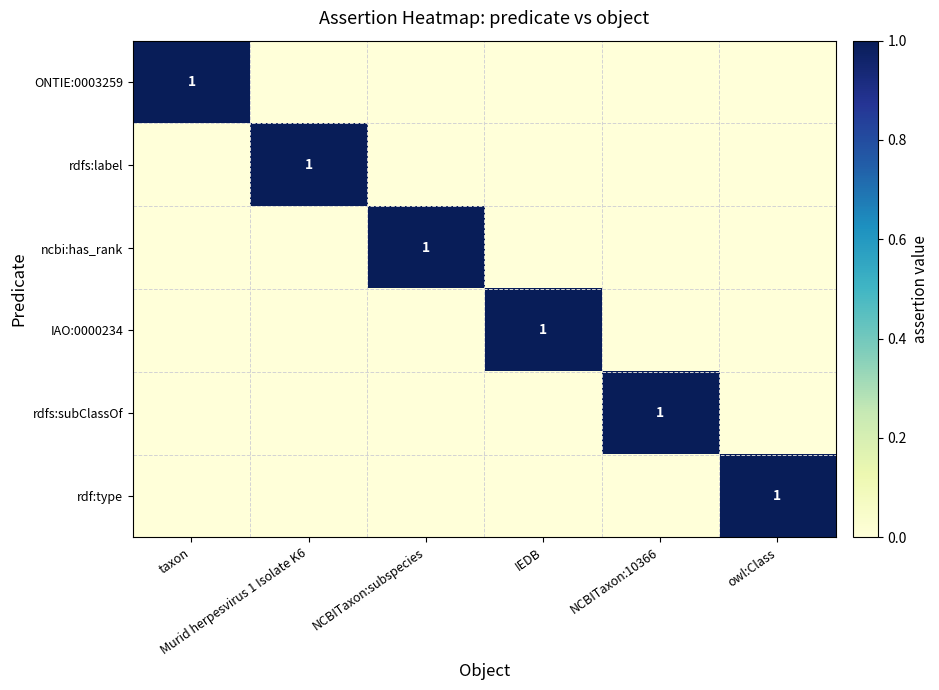

What is the sum of all IAO:0000234 values?

1